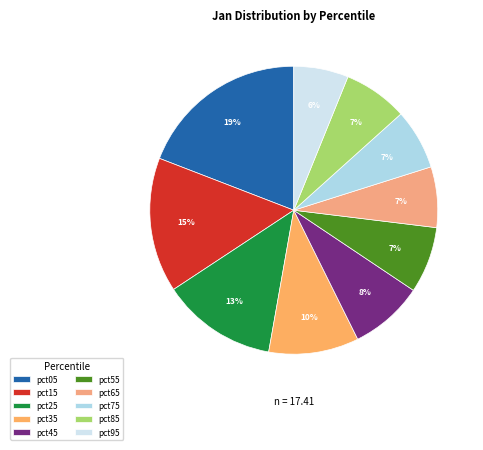

Count the number of slices in the pie.

10